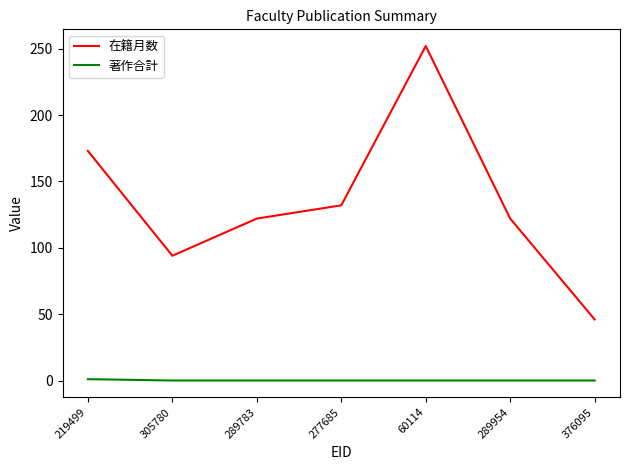

How many series are shown in this chart?

2